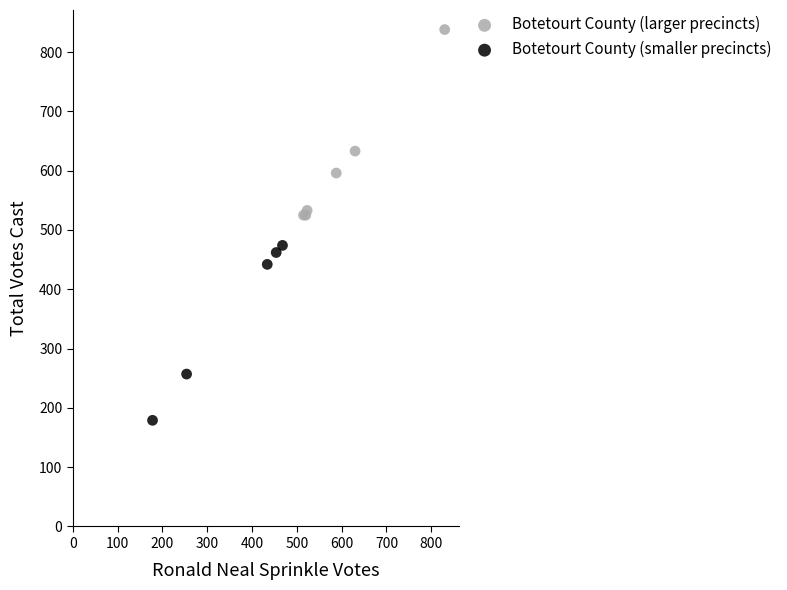

Which series reaches the maximum Y coordinate?

Botetourt County (larger precincts)